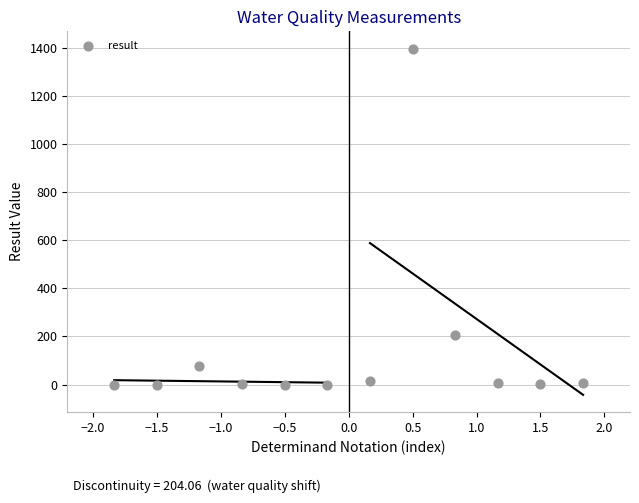

What Y value in the scatter plot is closest to 698?

207.0